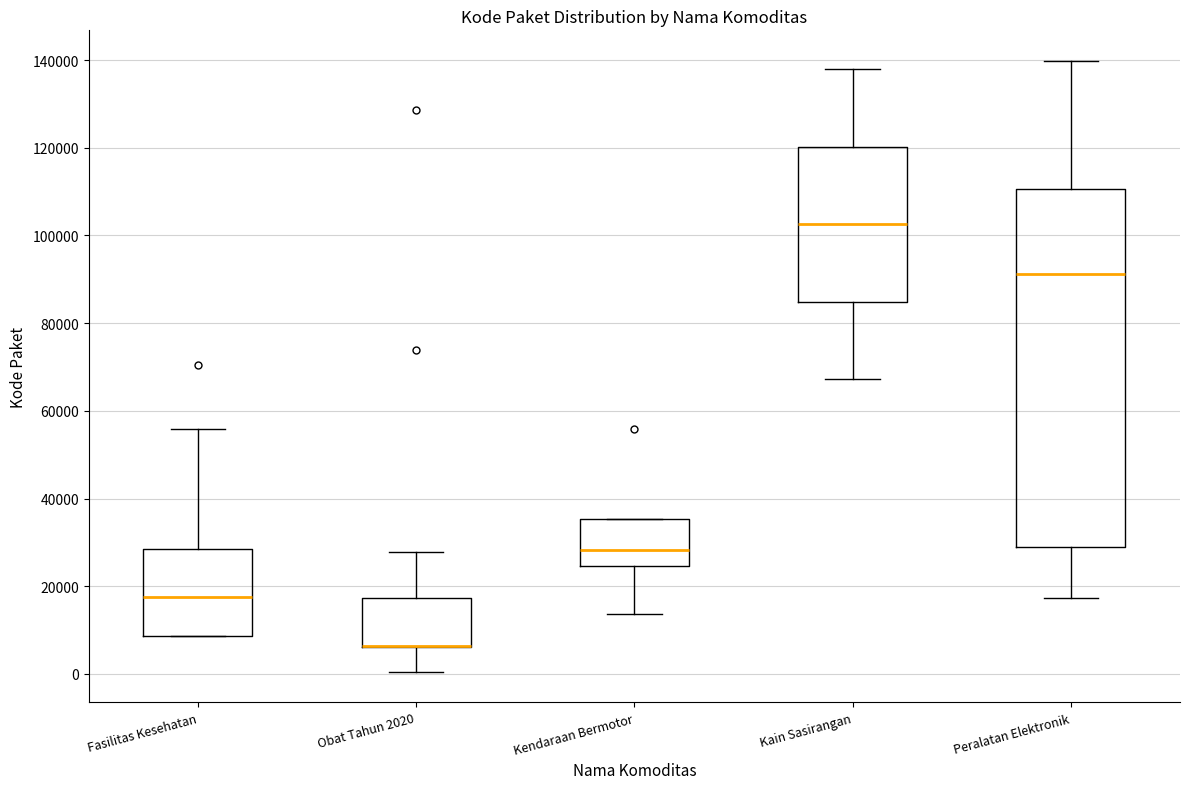

Where does the upper whisker of the box for Fasilitas Kesehatan end on the y-axis? The values are not printed on the chart, so give them approximately, as read against the axis.

56000